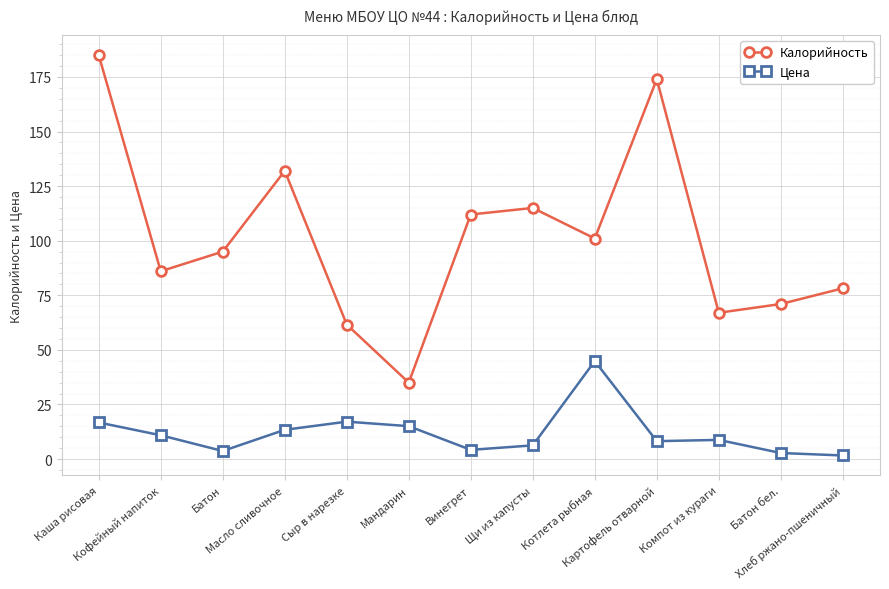

Which category has the highest value across all series?

Каша рисовая